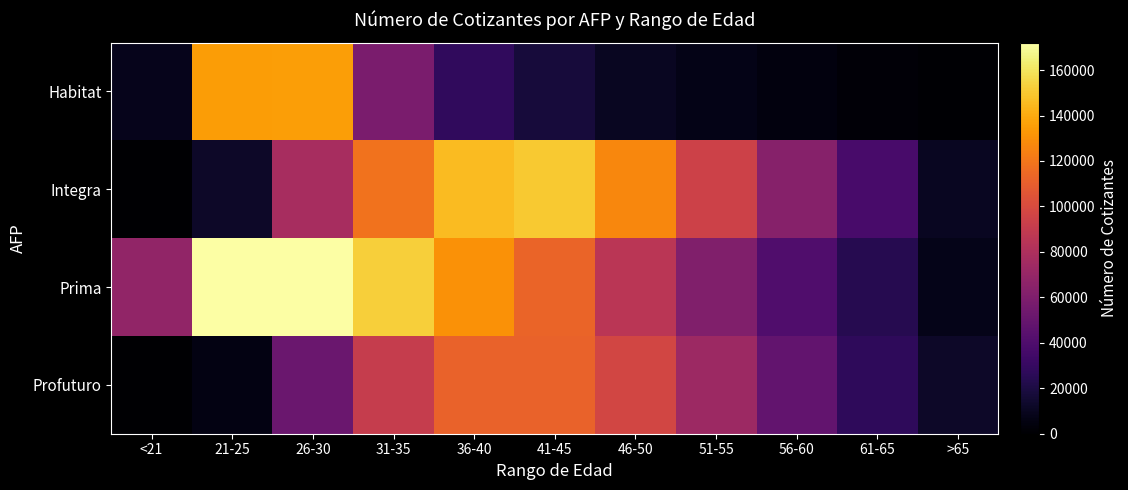

Which series changed the most between 21-25 and 26-30?

Integra